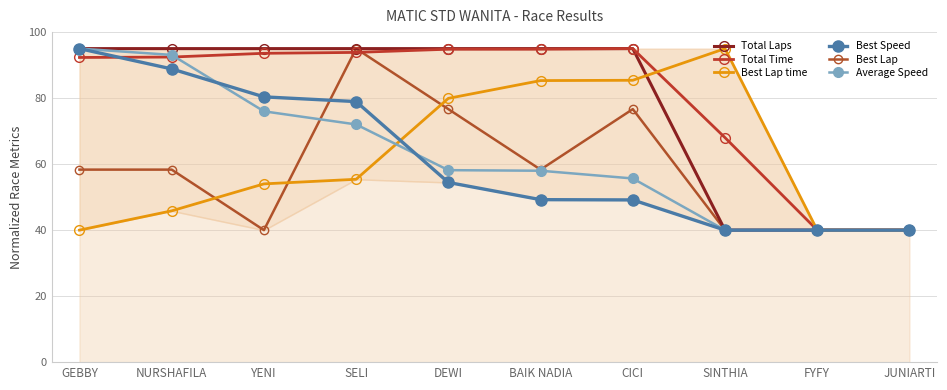

What is the average value of the Total Time series?

80.5